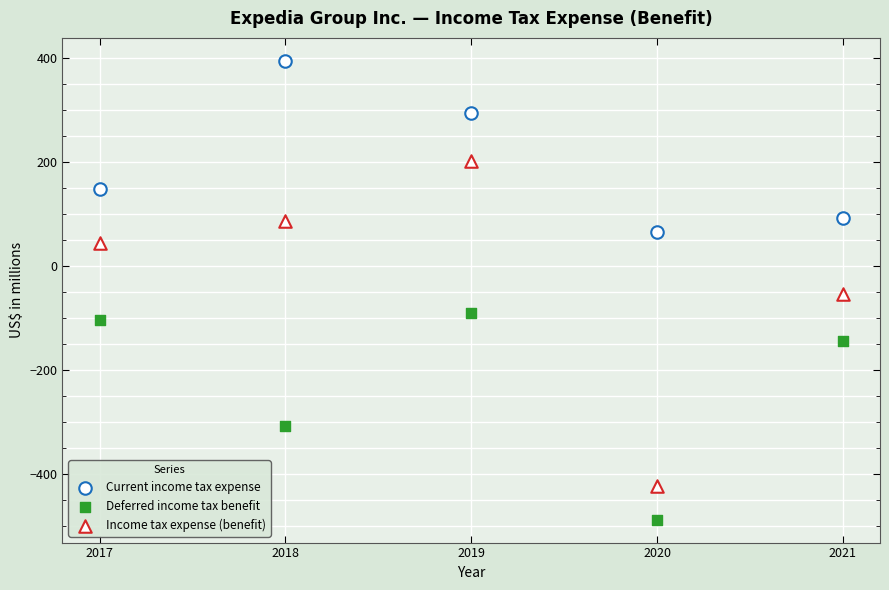

Count the number of points in this scatter plot.

15